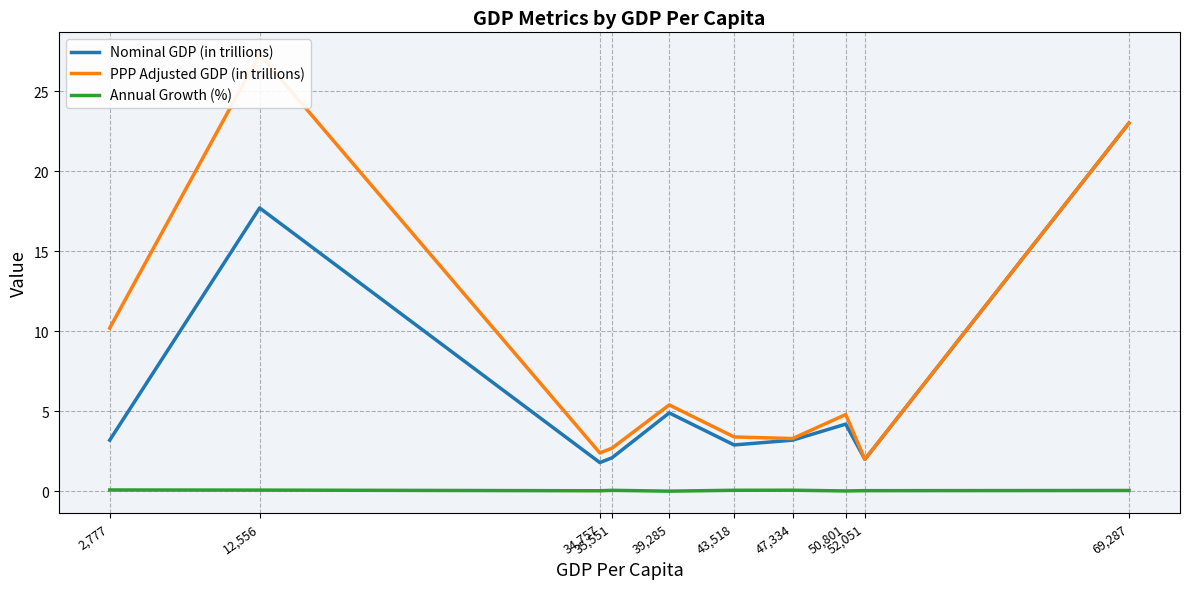

Is the value of PPP Adjusted GDP (in trillions) at 50,801 greater than the value of Annual Growth (%) at 69,287?

Yes